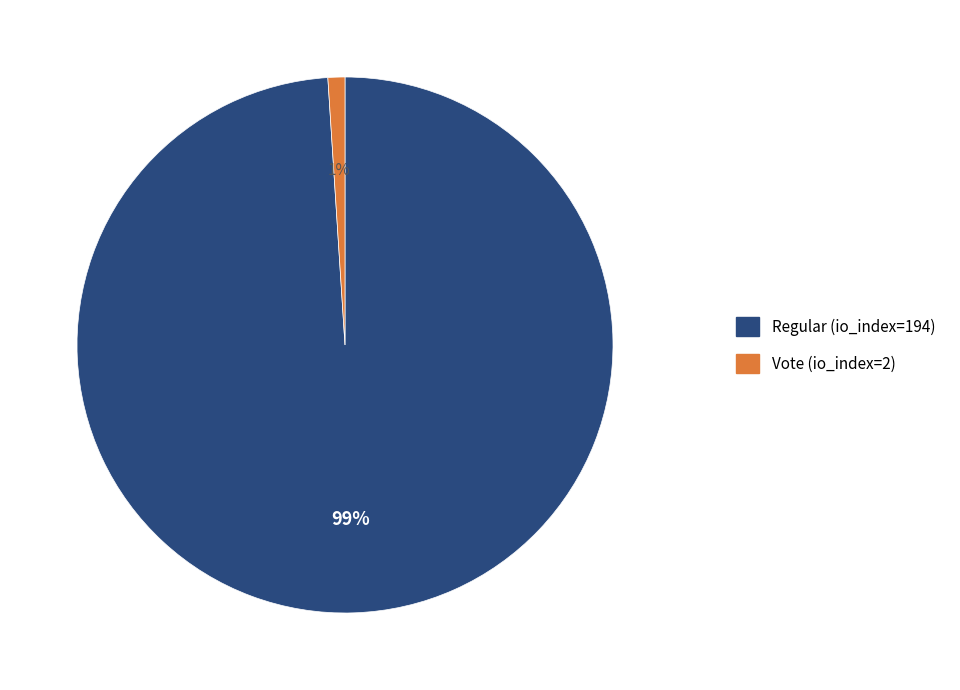

To the nearest percent, what portion does Vote (io_index=2) represent?

1%